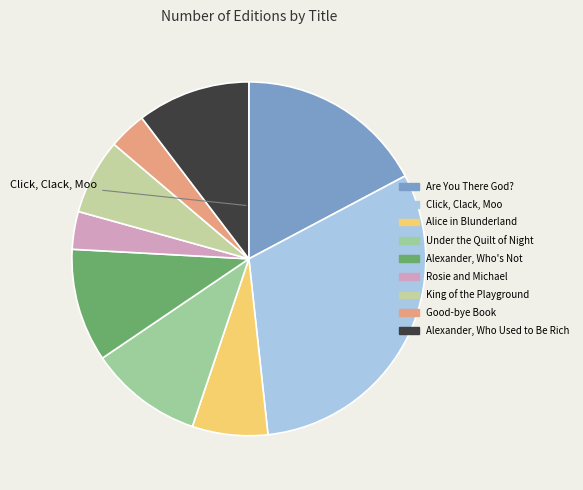

Combined, what portion of the pie is Are You There God? and Good-bye Book?

20.7%